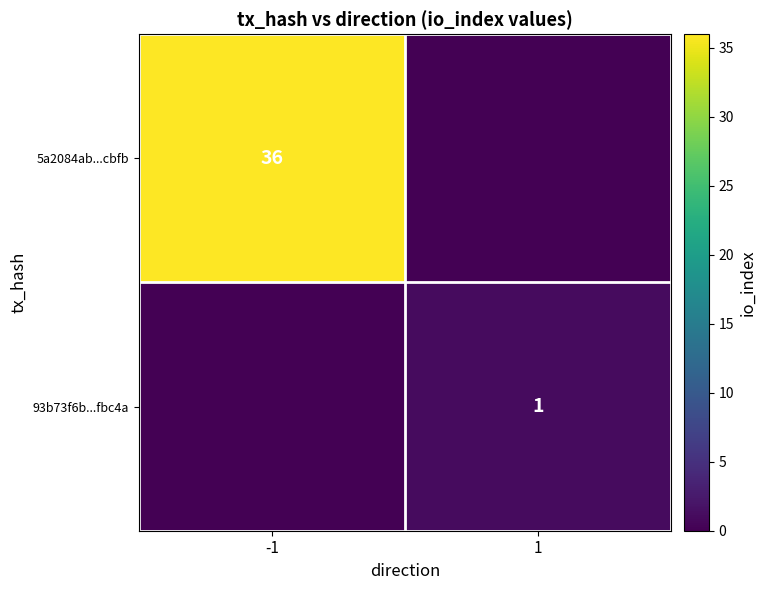

Is it true that 5a2084ab...cbfb equals 15 at -1?

False